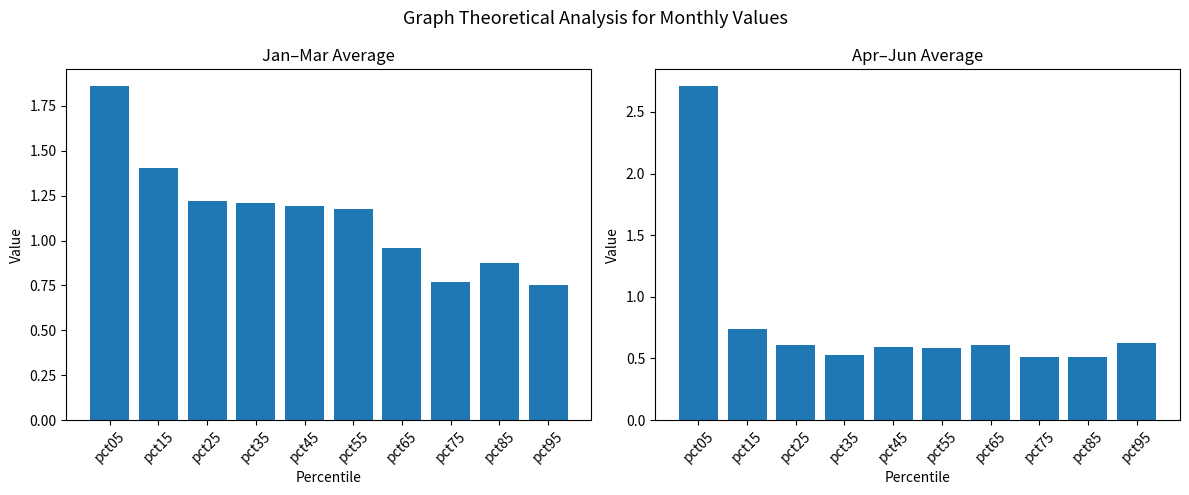

What is the sum of the Apr-Jun avg values at pct35 and pct75?

1.0